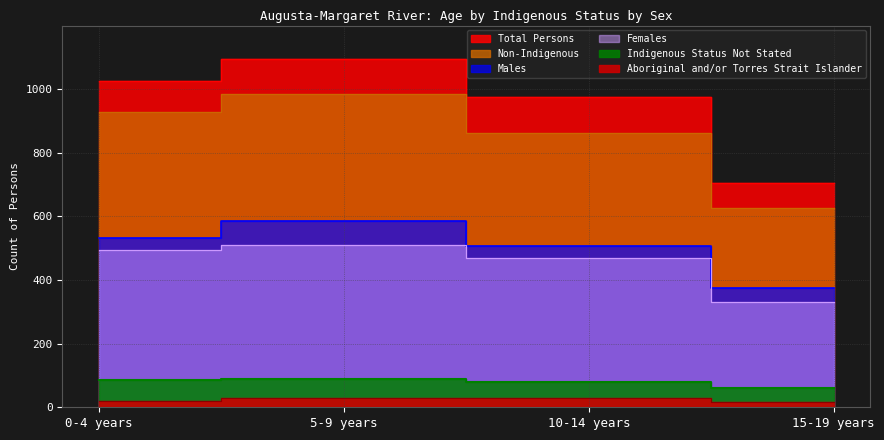

How many interior local peaks does the Aboriginal and/or Torres Strait Islander series have?

1